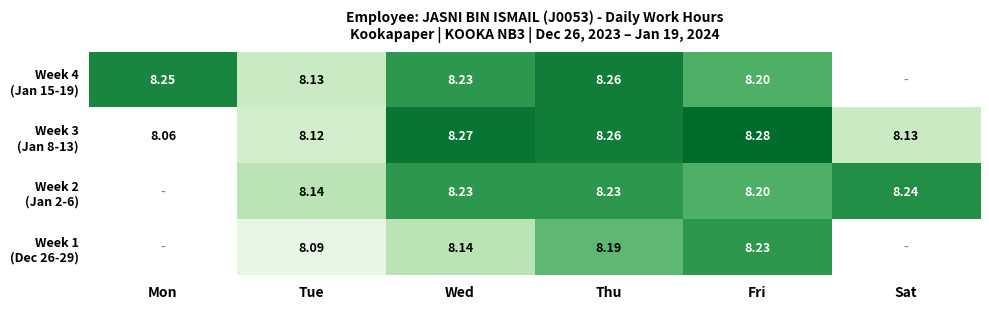

At which category is the sum across all series the highest?

Thu